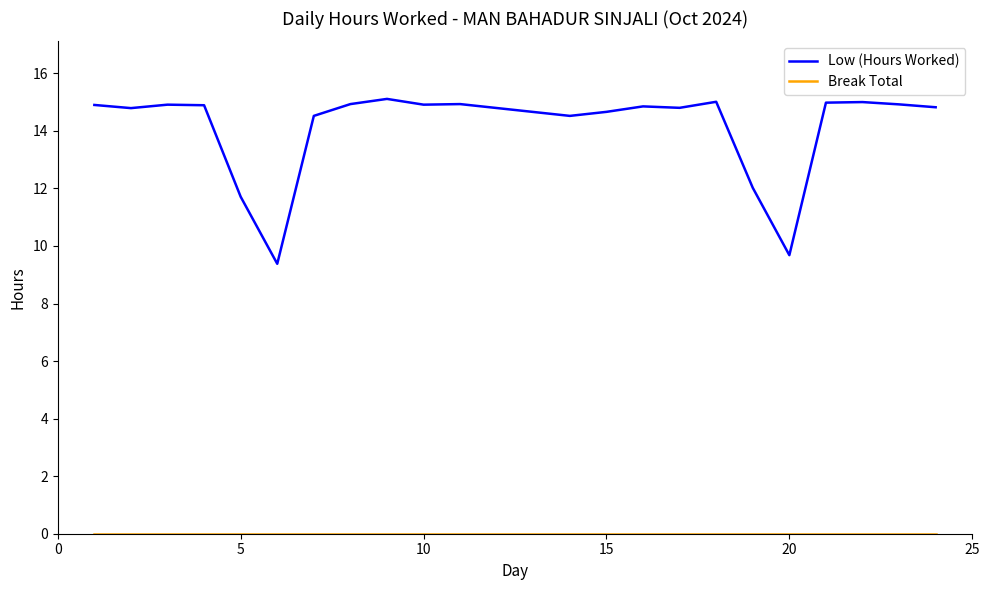

Which series has the largest total across all categories?

Low (Hours Worked)